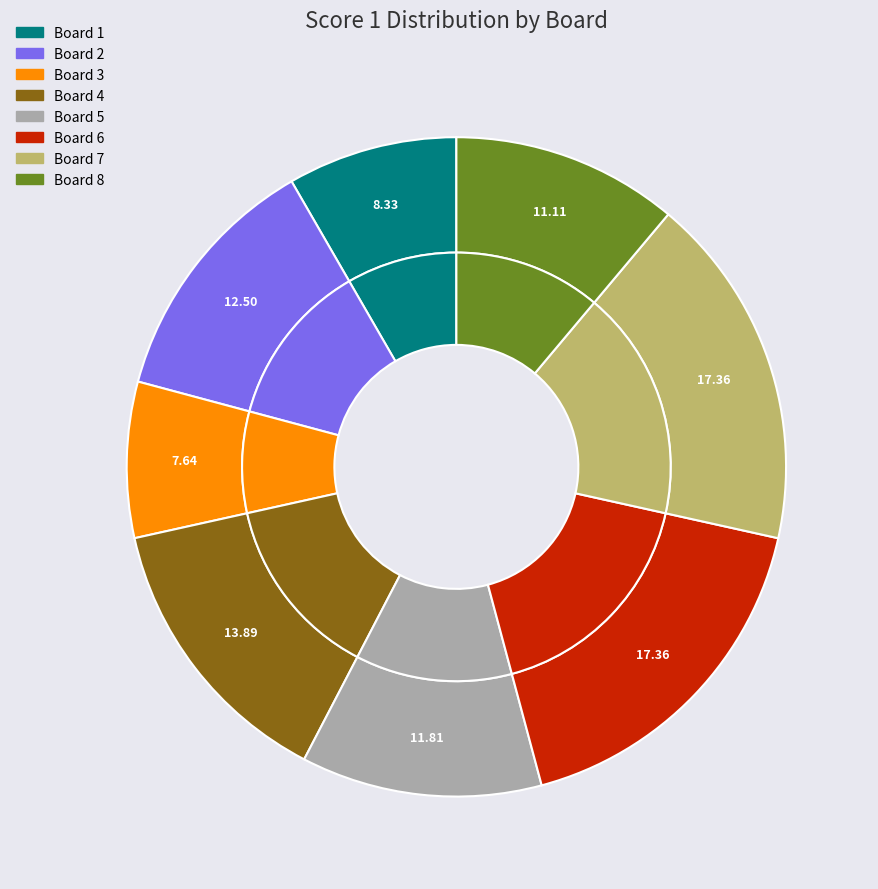

What is the largest slice in the pie chart?

Board 6